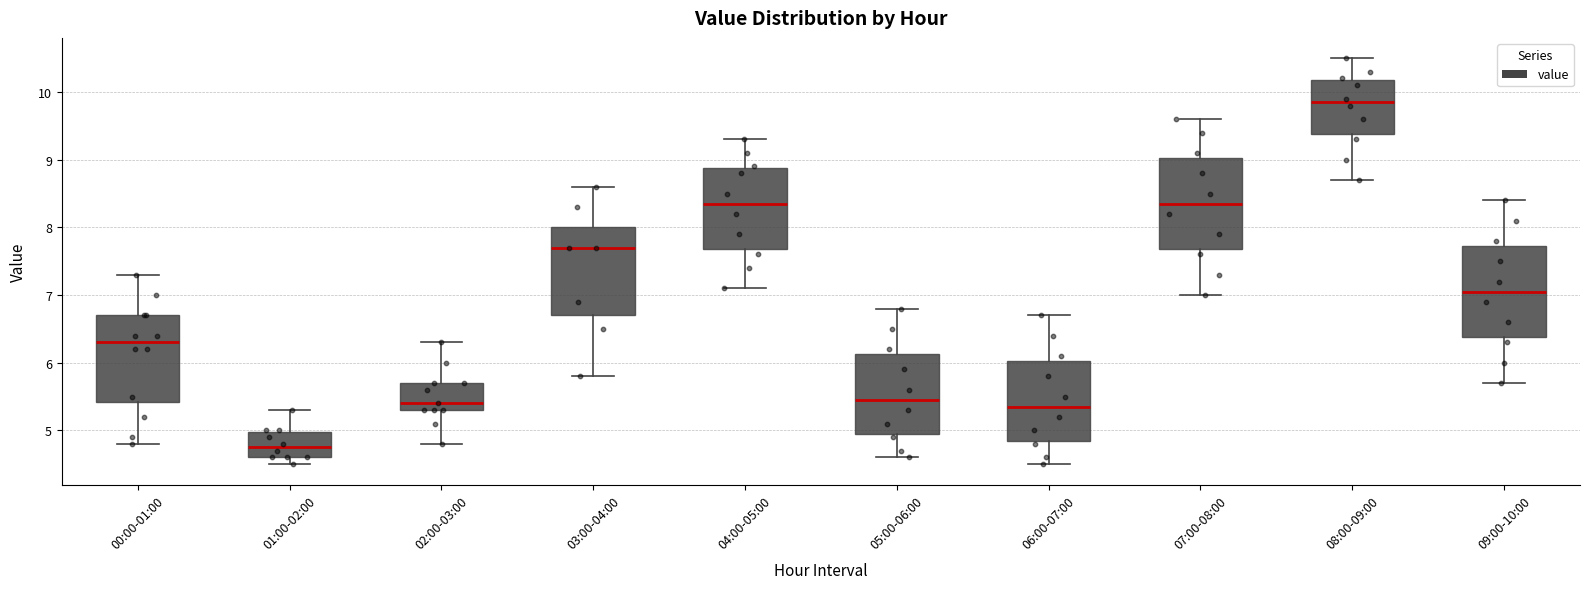

Reading left to right, transcribe this box plot: for each box, give where its median line is, the range the box spans, and where its two whiskers end, as read against the y-axis. The values are not printed on the chart, so give them approximately, as read against the axis.

00:00-01:00: median 6.3, box 5.4 to 6.7, whiskers 4.8 to 7.3
01:00-02:00: median 4.8, box 4.6 to 5.0, whiskers 4.5 to 5.3
02:00-03:00: median 5.4, box 5.3 to 5.7, whiskers 4.8 to 6.3
03:00-04:00: median 7.7, box 6.7 to 8.0, whiskers 5.8 to 8.6
04:00-05:00: median 8.4, box 7.7 to 8.9, whiskers 7.1 to 9.3
05:00-06:00: median 5.5, box 5.0 to 6.1, whiskers 4.6 to 6.8
06:00-07:00: median 5.4, box 4.9 to 6.0, whiskers 4.5 to 6.7
07:00-08:00: median 8.4, box 7.7 to 9.0, whiskers 7.0 to 9.6
08:00-09:00: median 9.9, box 9.4 to 10.2, whiskers 8.7 to 10.5
09:00-10:00: median 7.1, box 6.4 to 7.7, whiskers 5.7 to 8.4